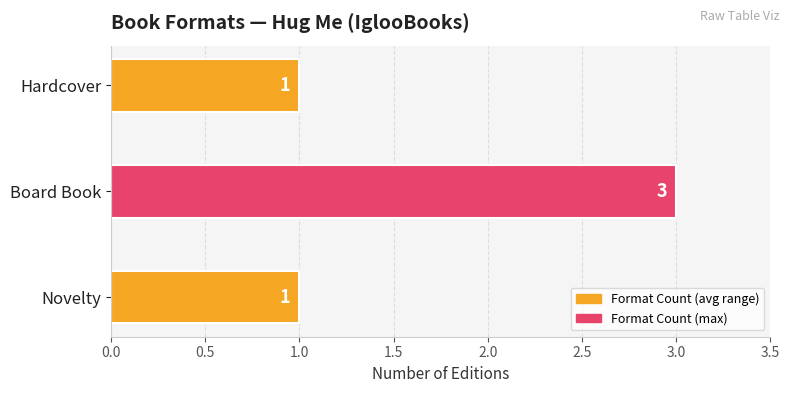

Which category has the highest value across all series?

Board Book